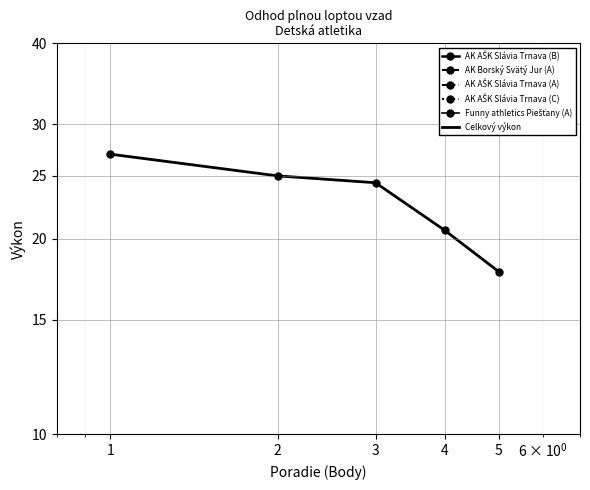

What is the minimum value shown in the chart?

17.8